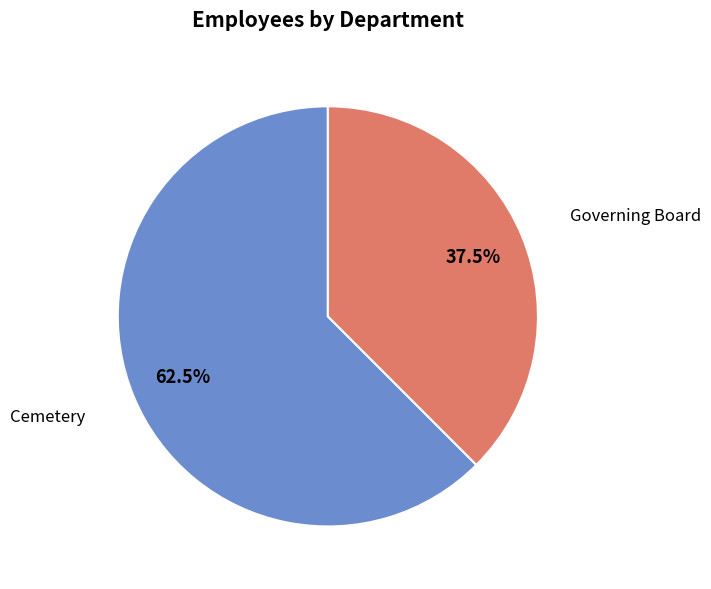

To the nearest percent, what is the combined percentage of Cemetery and Governing Board?

100%